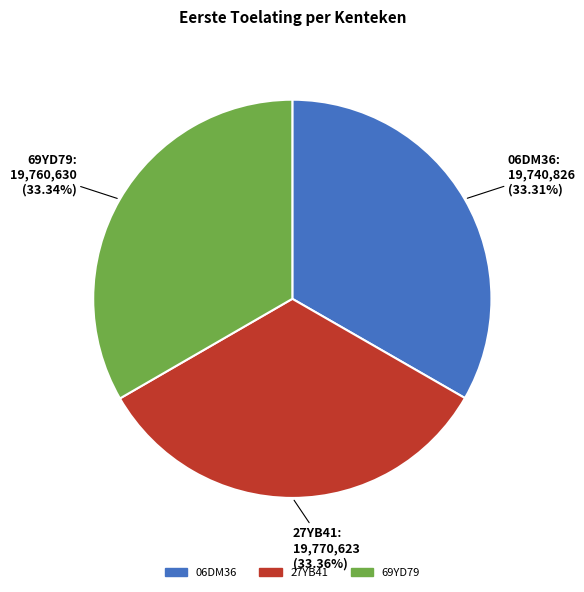

Combined, do 06DM36 and 69YD79 account for over 50%?

Yes